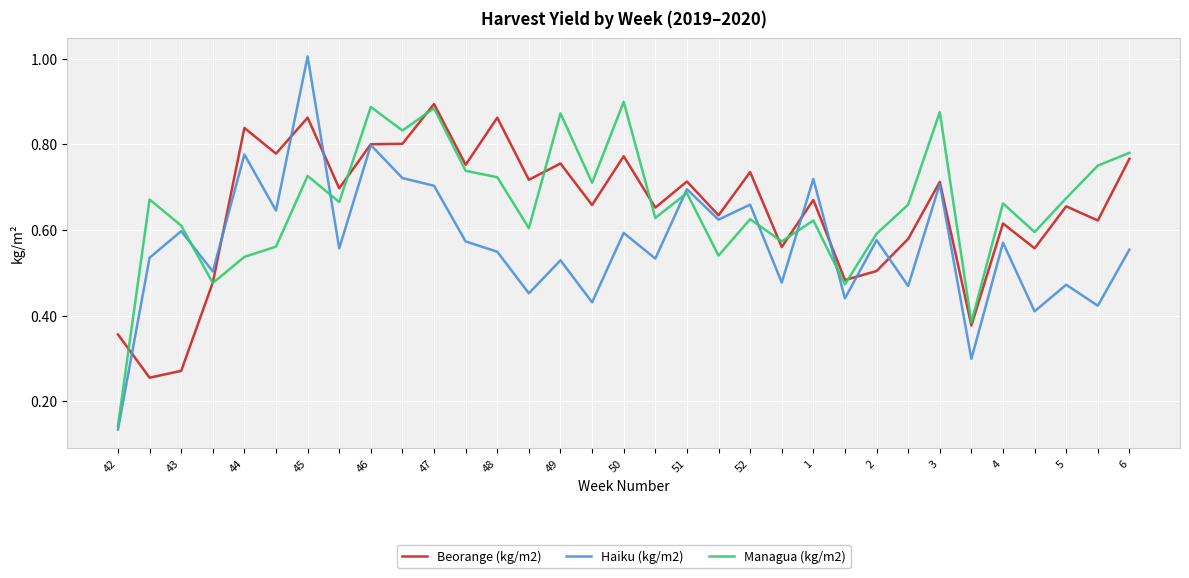

What is the greatest value displayed?

1.0